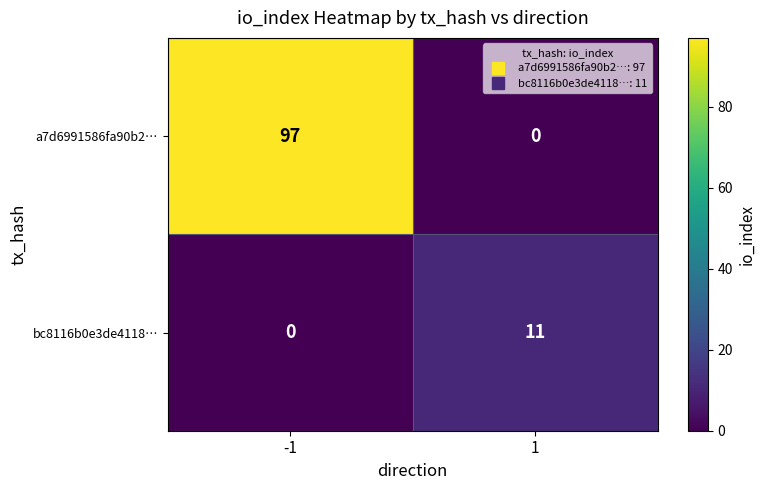

What is the greatest value displayed?

97